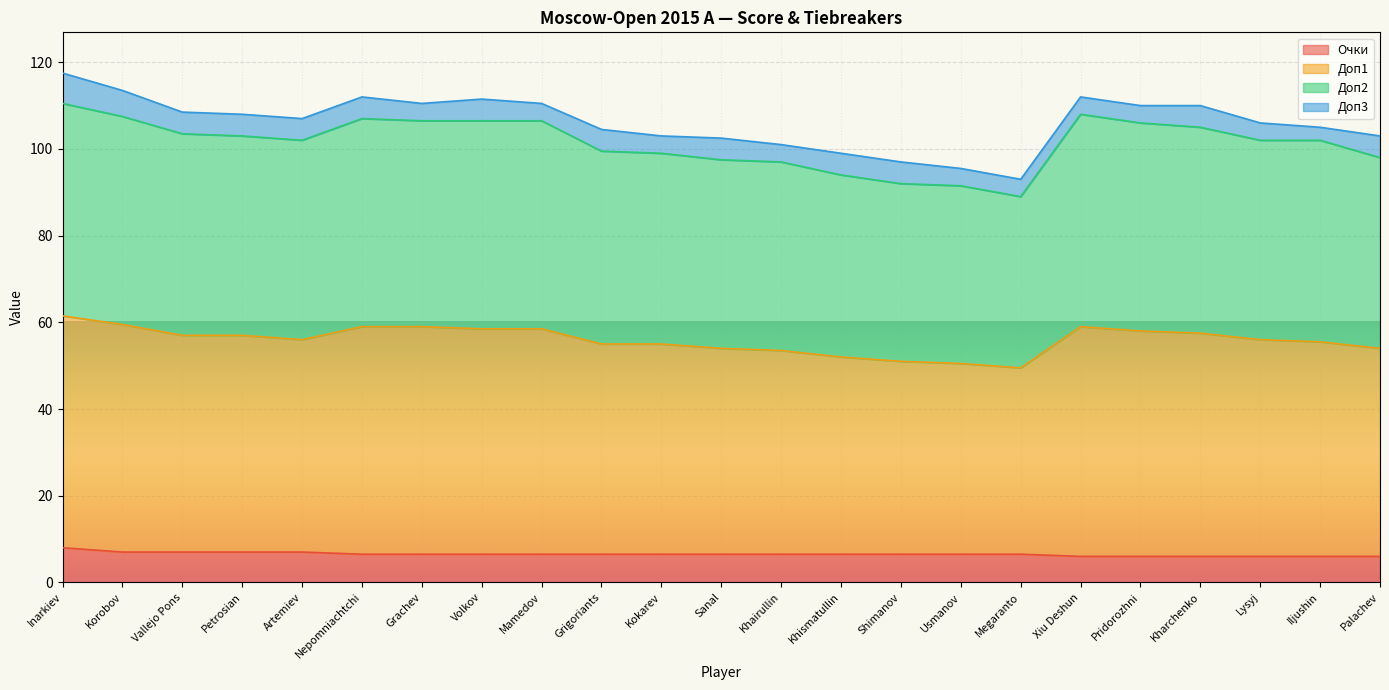

How many categories are shown in the chart?

23